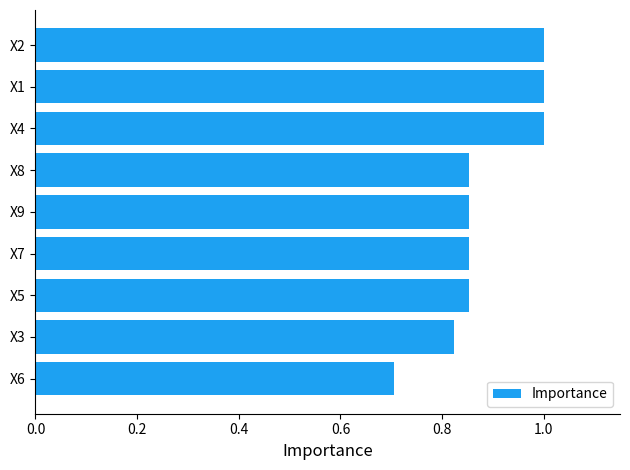

What is the sum of all values?

7.9